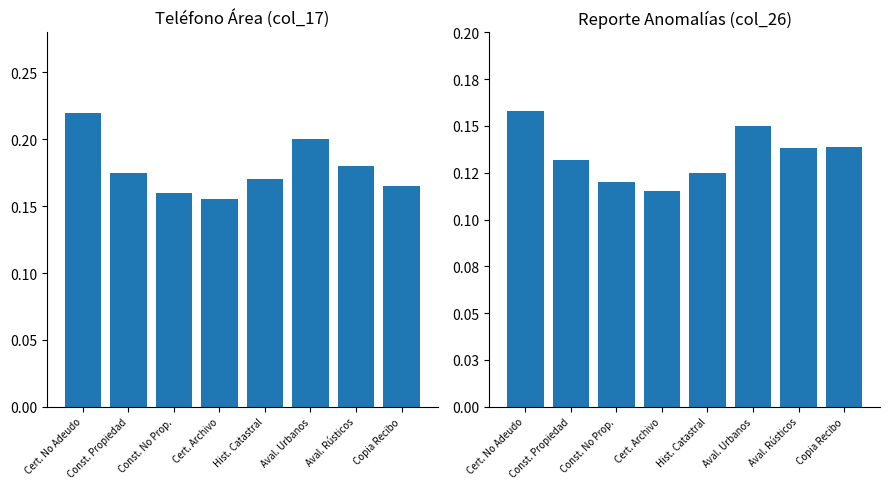

The col_17 series shows 0.1 at Cert. Archivo. True or false?

False